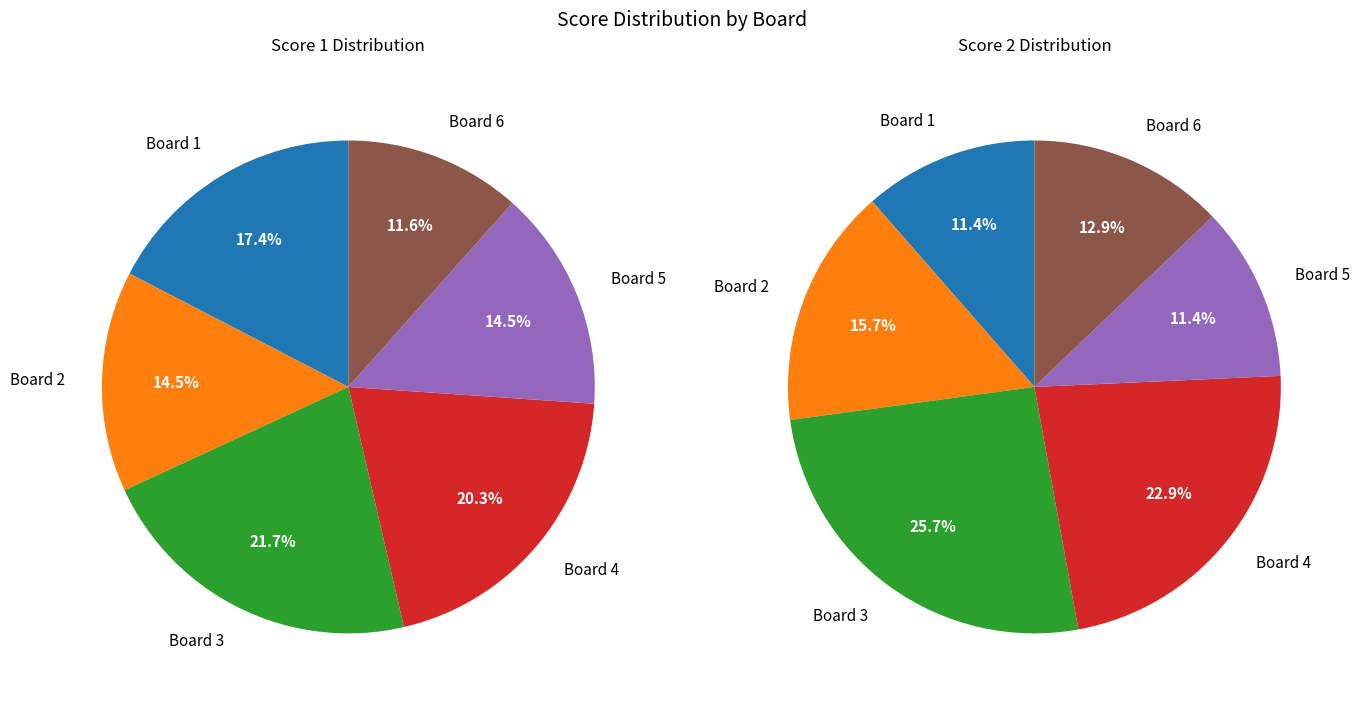

True or false: Board 1 accounts for 1% of the total.

False